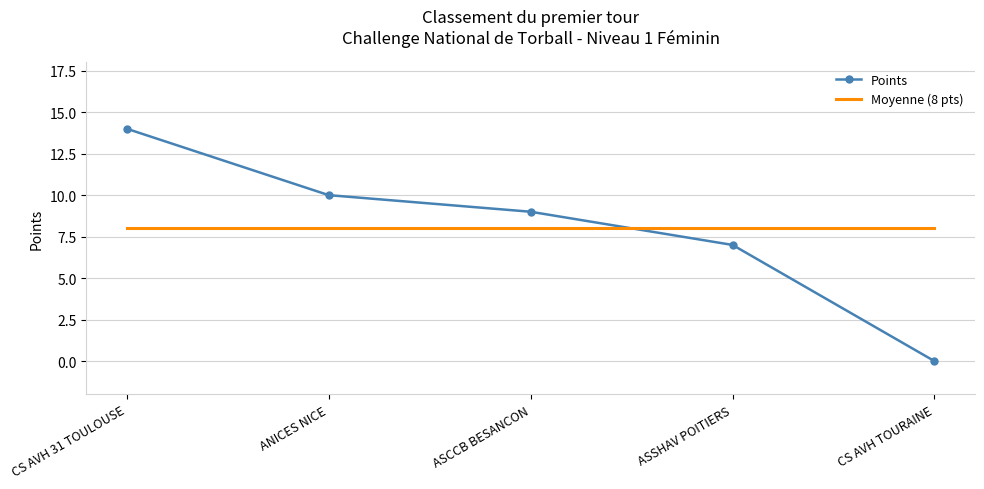

Which series has the largest range (max minus min)?

Points